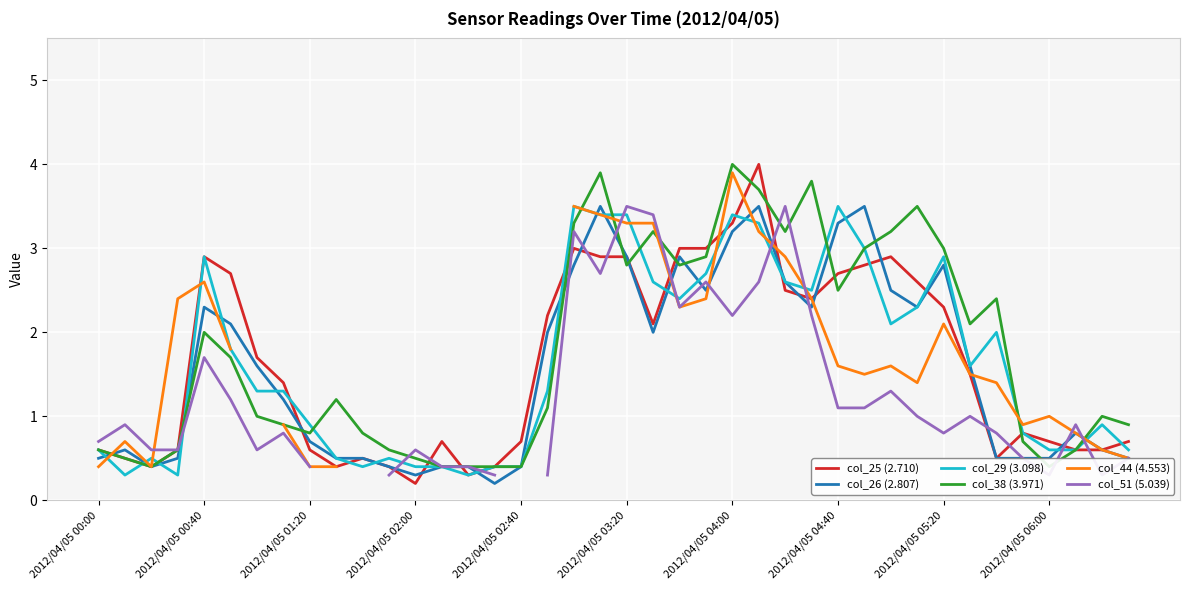

Which has a higher value, 34 or 27?

27